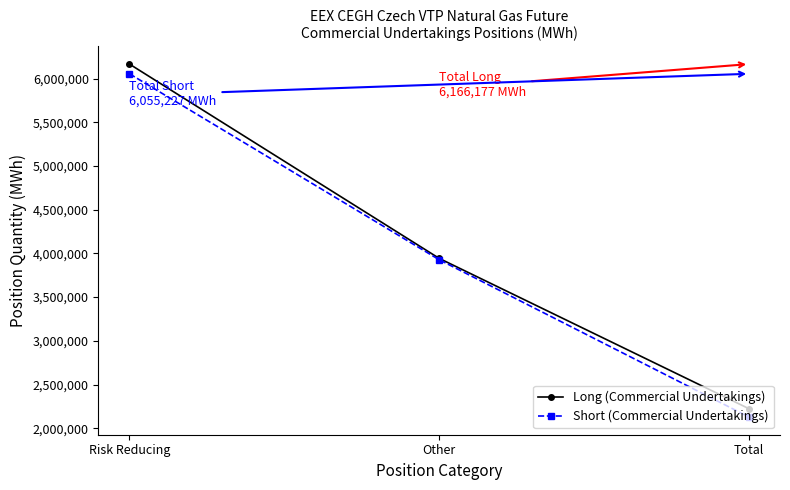

What is the difference between the maximum and second lowest values in the Long (Commercial Undertakings) series?

2223116